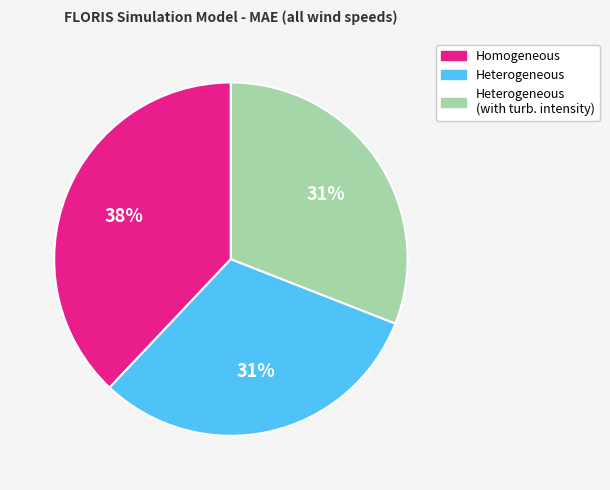

To the nearest percent, what is the difference between the largest and smallest slice percentages?

7%